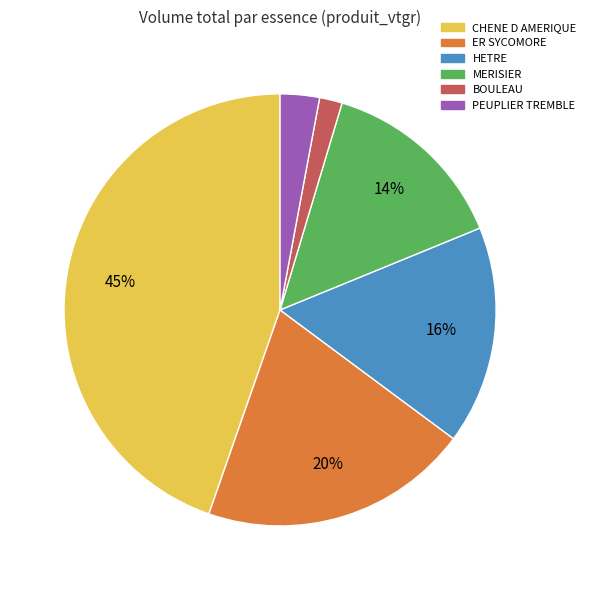

Which has a higher value, MERISIER or BOULEAU?

MERISIER